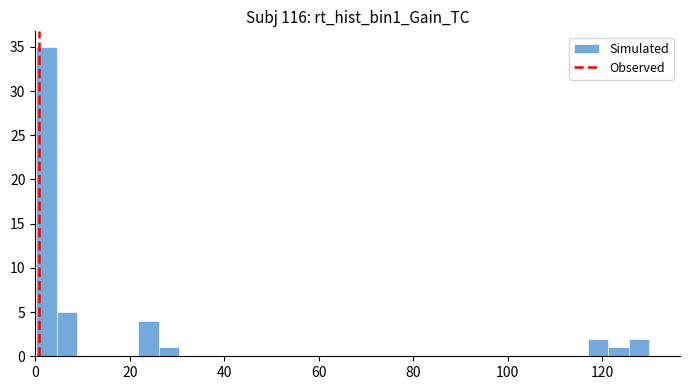

Read against the x-axis, roughly where is the centre of the tallest bar?

2